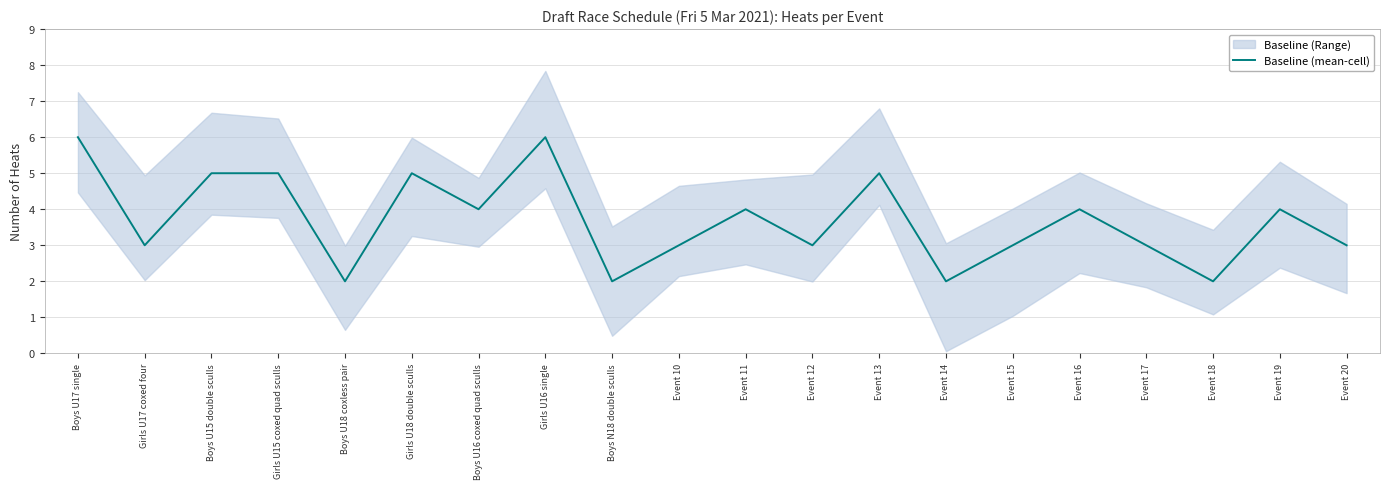

How many lines are shown in the chart?

1